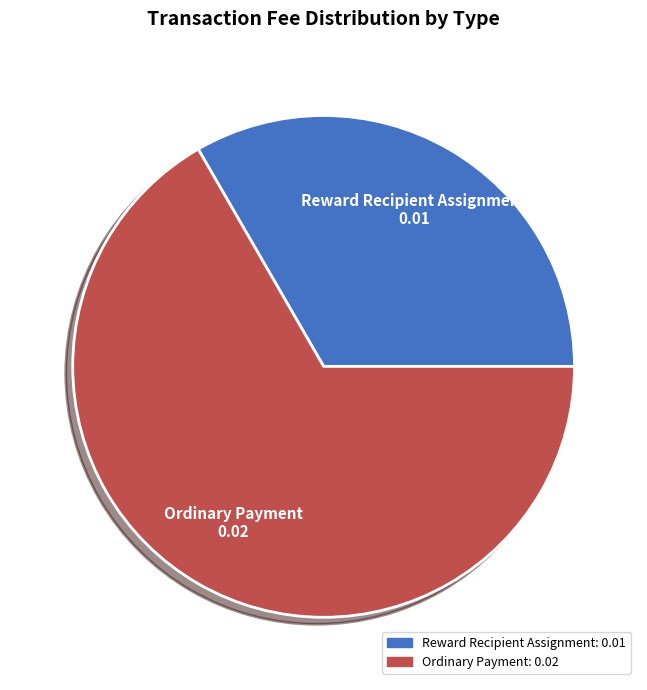

What is the largest slice in the pie chart?

Ordinary Payment